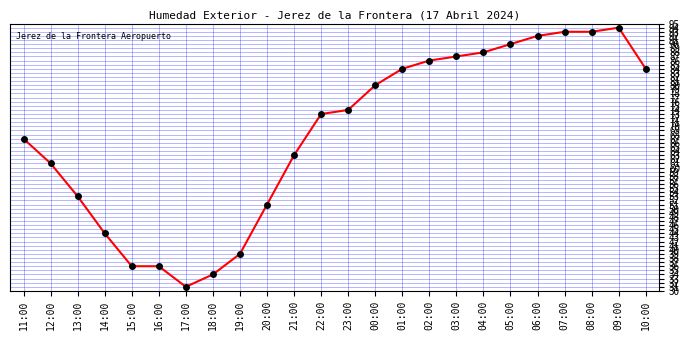

True or false: the data shows 36 at 15:00.

True